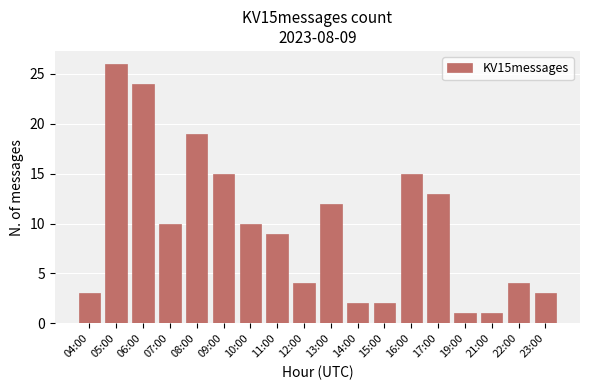

What is the label of the 7th bar from the left?

10:00